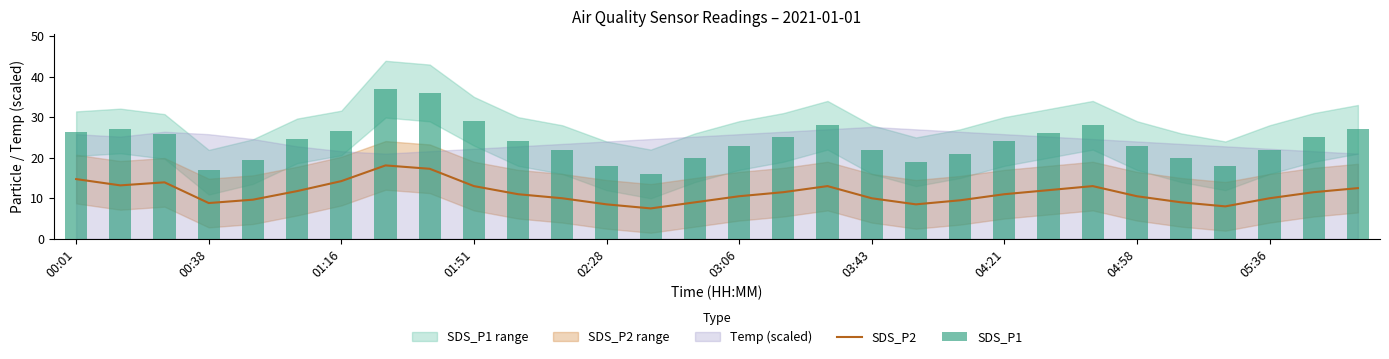

The SDS_P2 series shows 14.5 at 02:28. True or false?

False